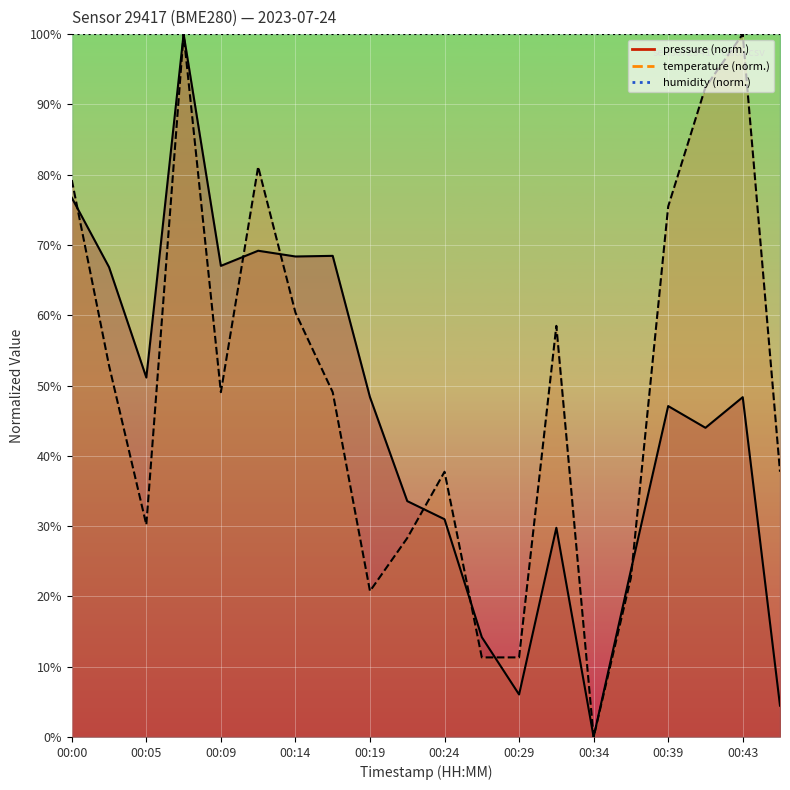

How many series are shown in this chart?

3